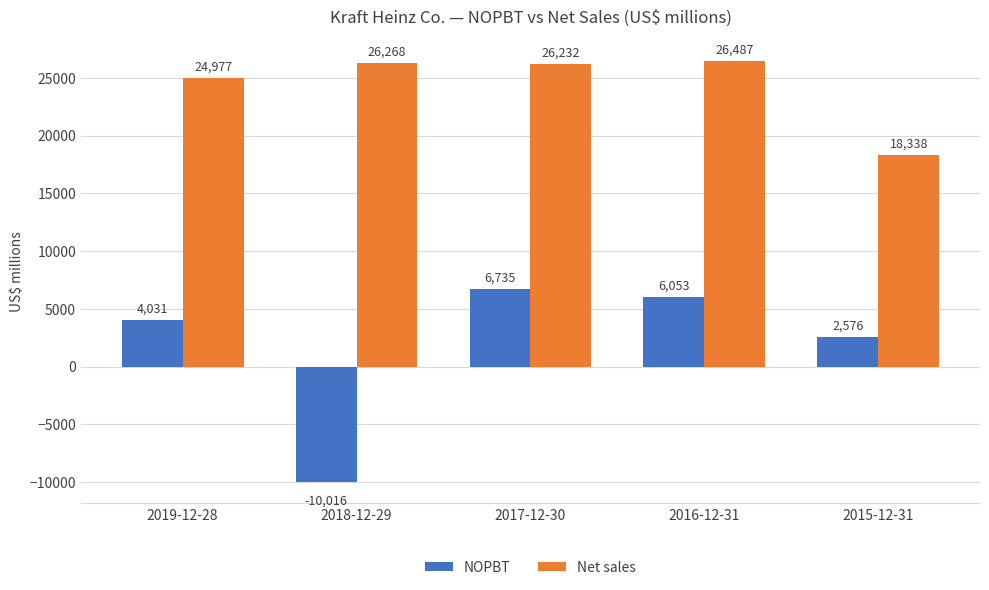

Which label corresponds to the largest value in the chart?

2016-12-31